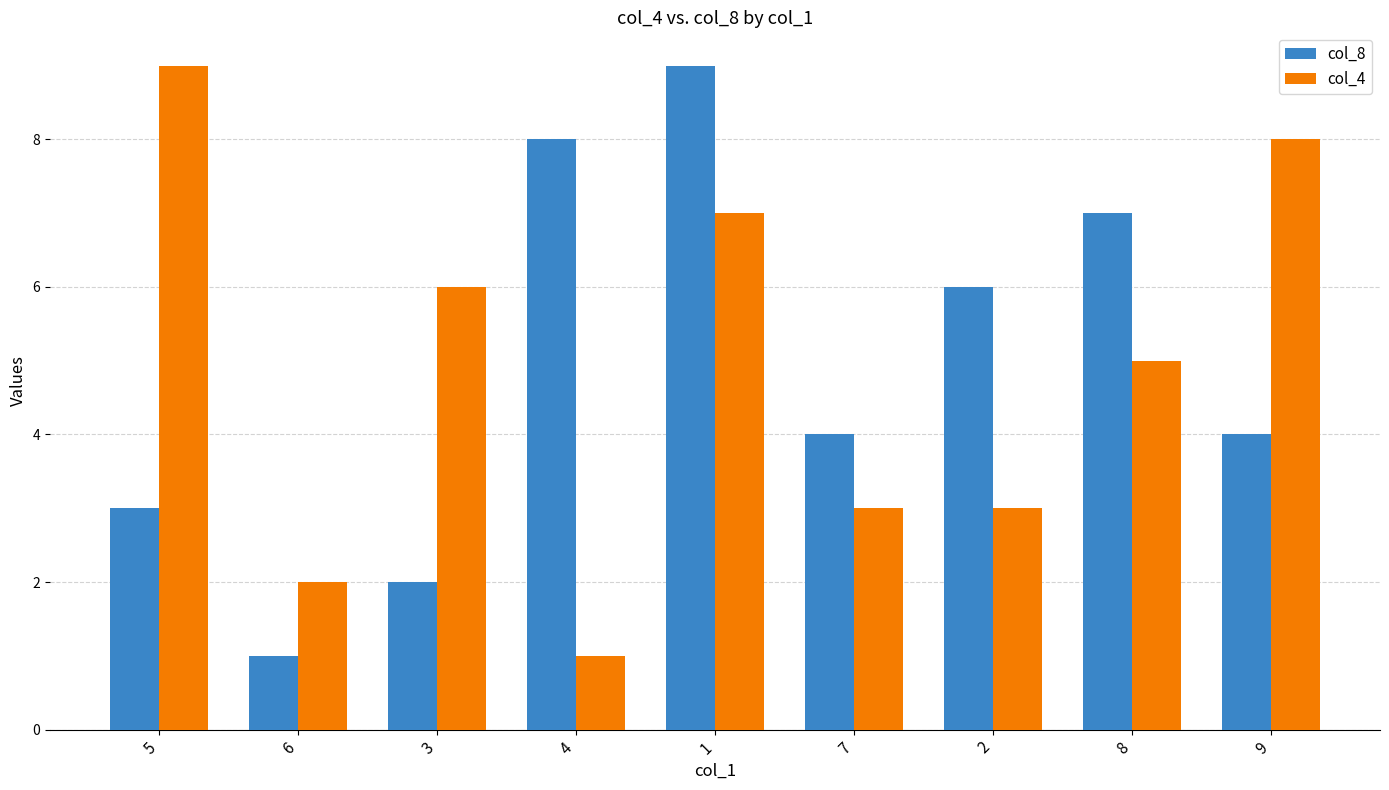

Rank the series at 9 from lowest to highest value.

col_8, col_4